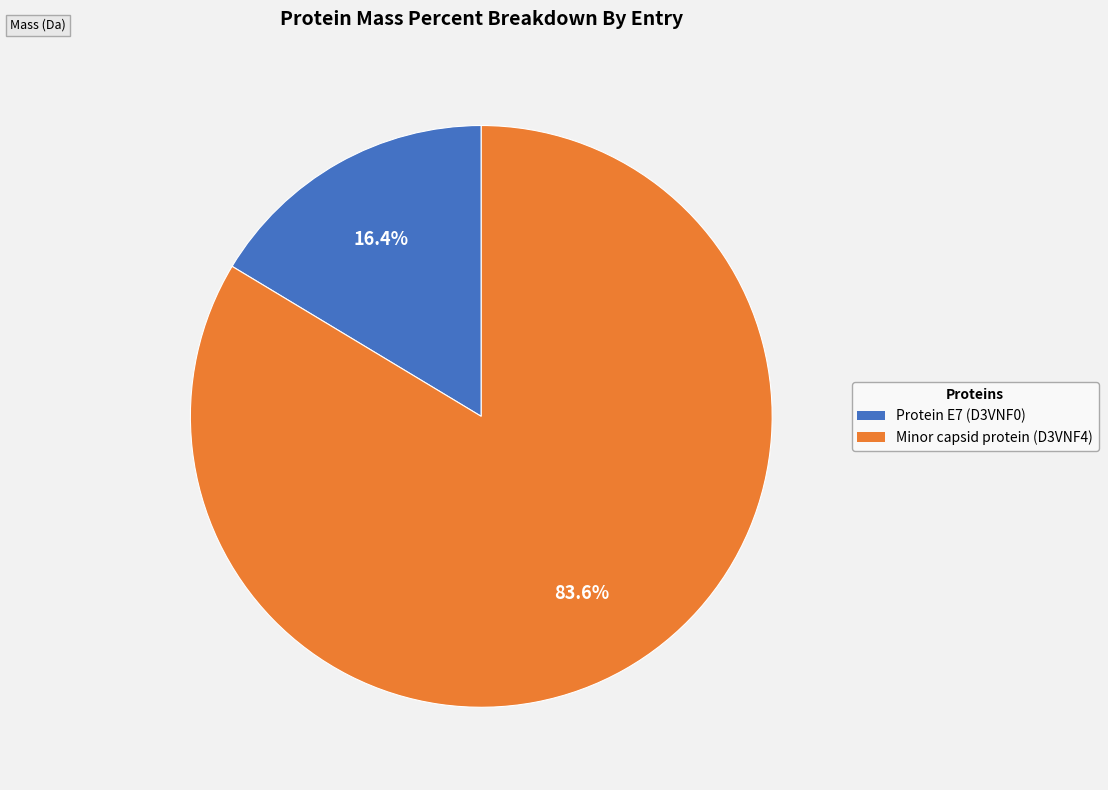

Combined, what portion of the pie is Minor capsid protein (D3VNF4) and Protein E7 (D3VNF0)?

100.0%